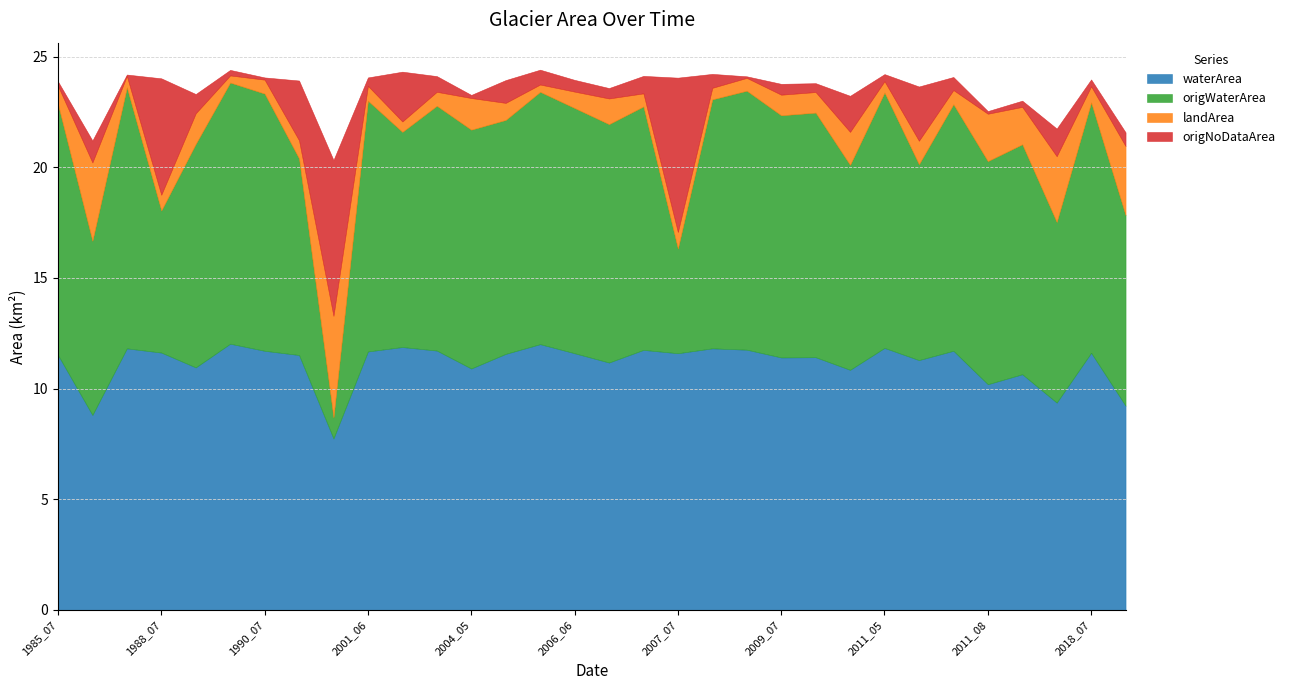

Where is landArea nearest to the value 2?

2011_08